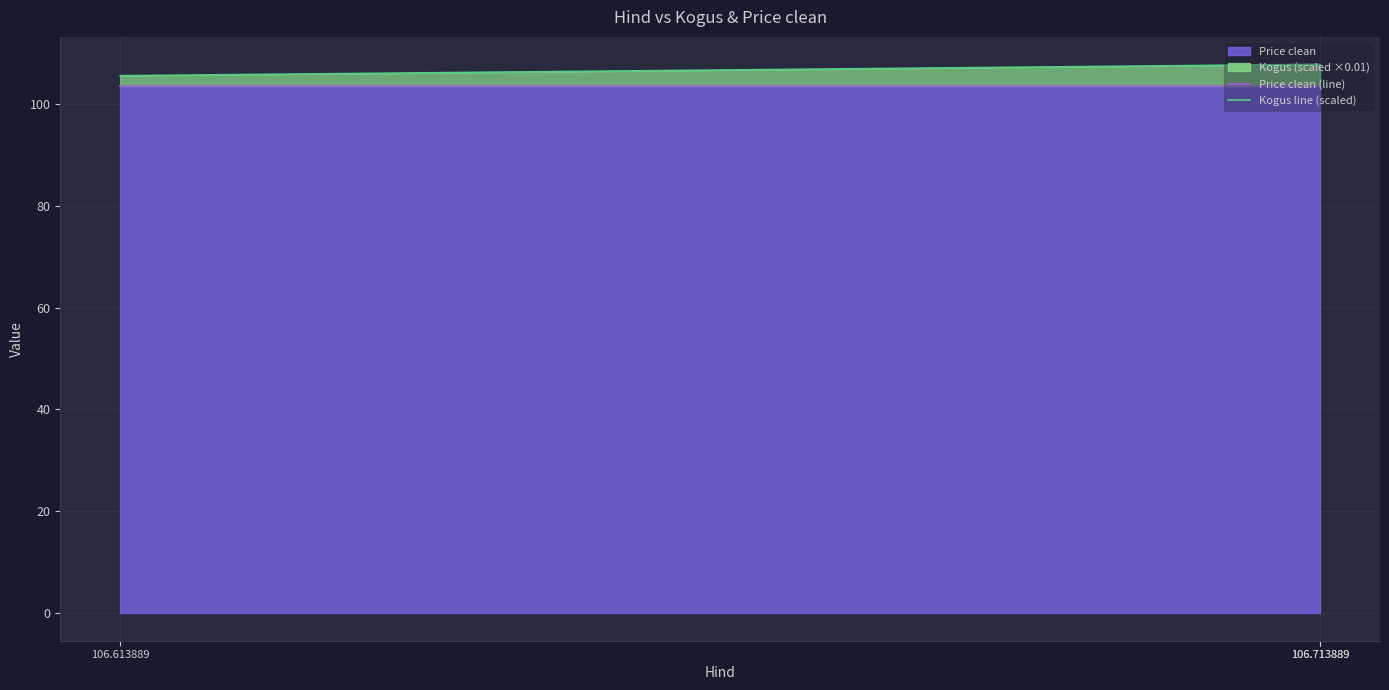

At which category is the sum across all series the highest?

106.713889